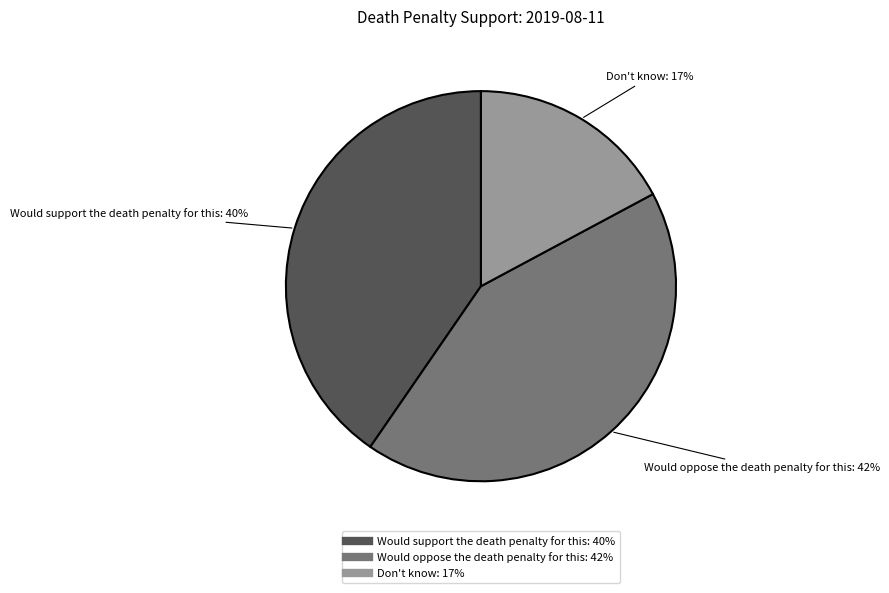

What is the largest slice in the pie chart?

Would oppose the death penalty for this